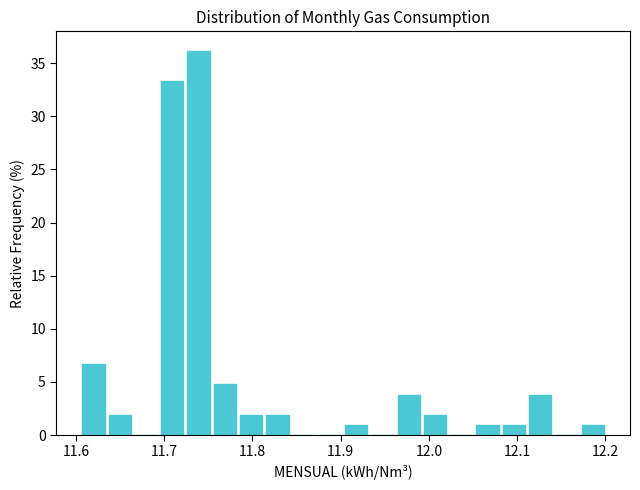

Around what value on the x-axis is the tallest bar? Give the approximate position of its centre, as read against the axis.

11.74